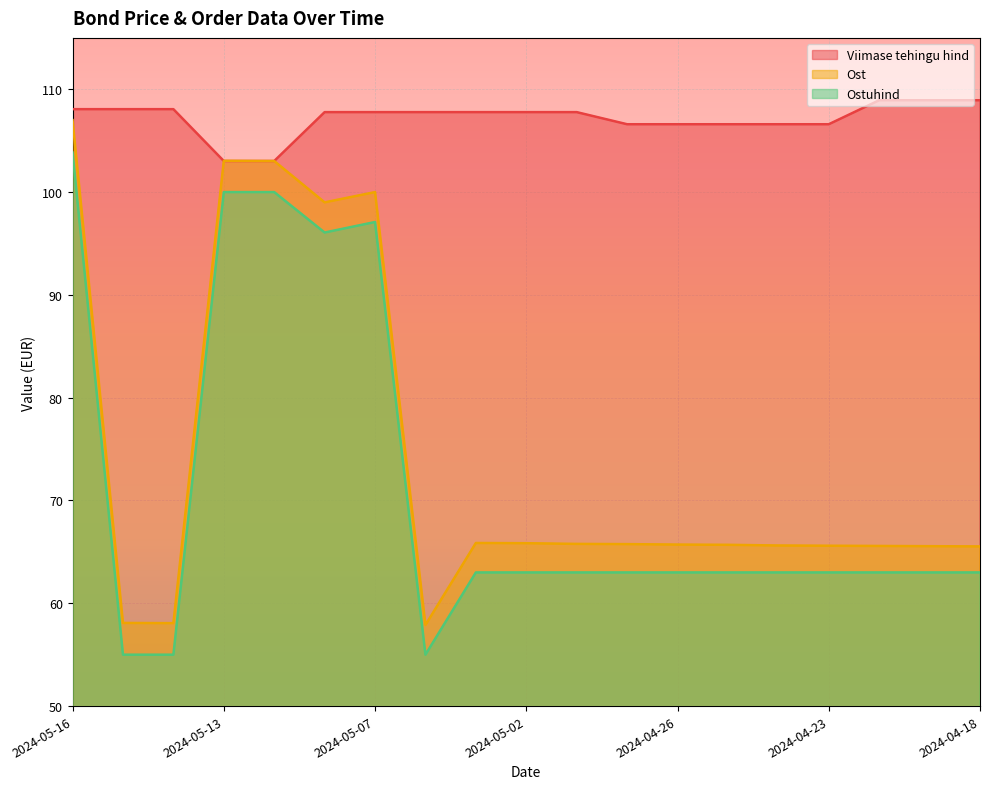

What is the sum of the Ostuhind values at 2024-04-23 and 2024-04-19?

126.0